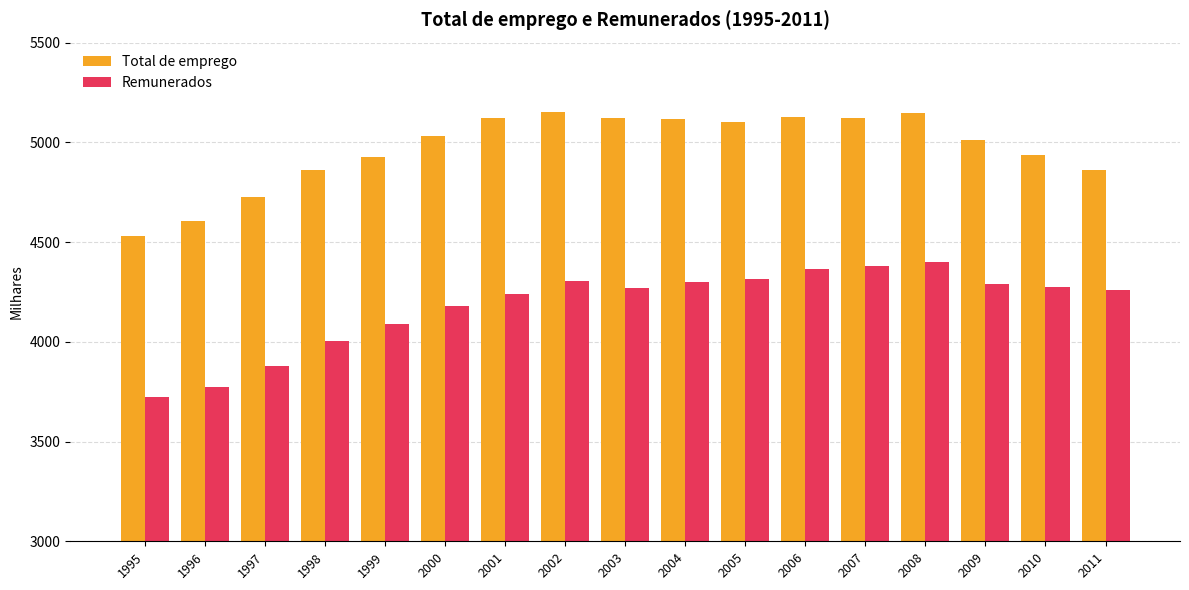

What is the difference between the maximum and minimum values in the Total de emprego series?

620.4